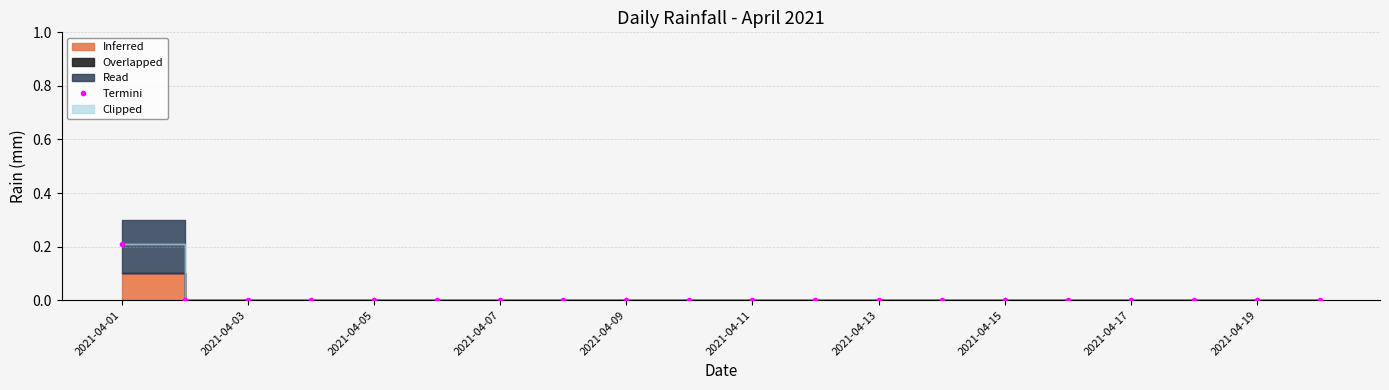

How many values exceed 0?

1